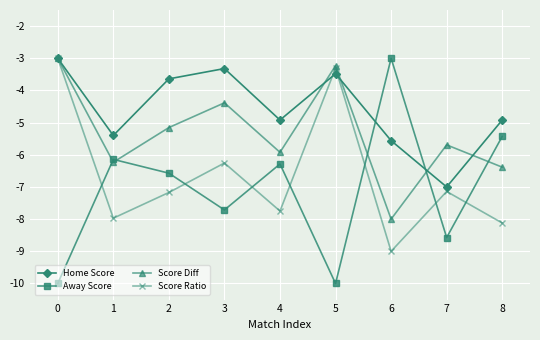

At which label does Score Ratio reach its minimum?

6